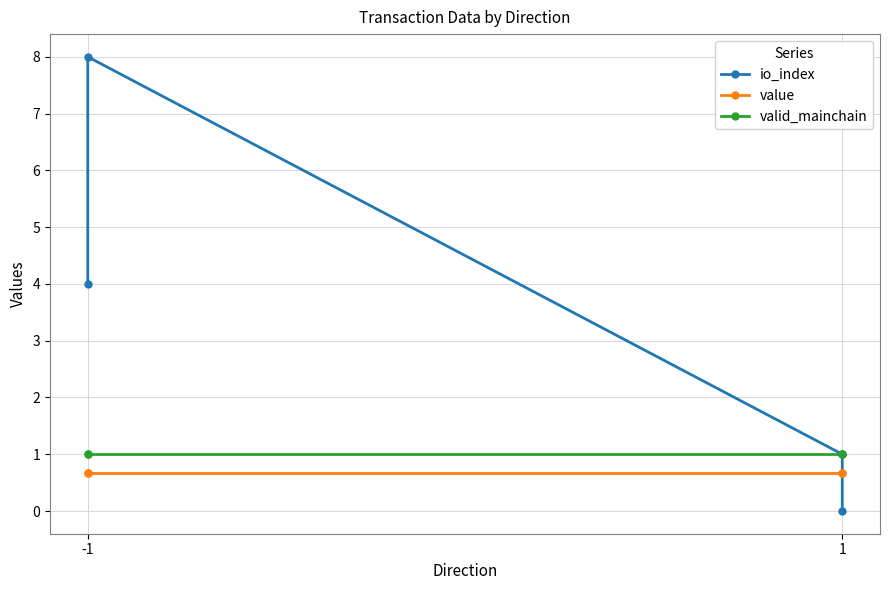

What is the difference between the maximum and second lowest values in the io_index series?

7.0